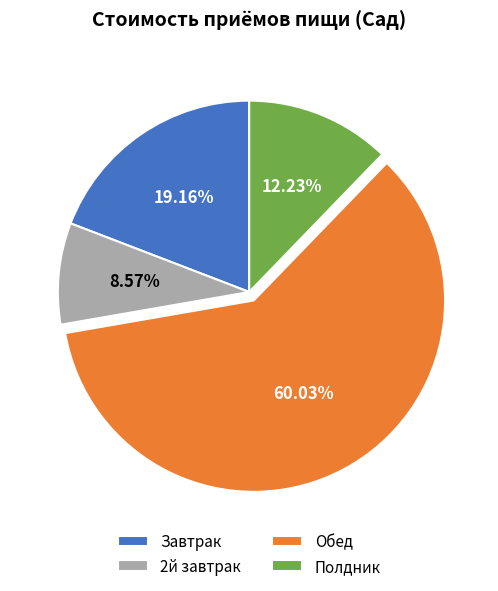

To the nearest percent, what is the combined percentage of 2й завтрак and Завтрак?

28%